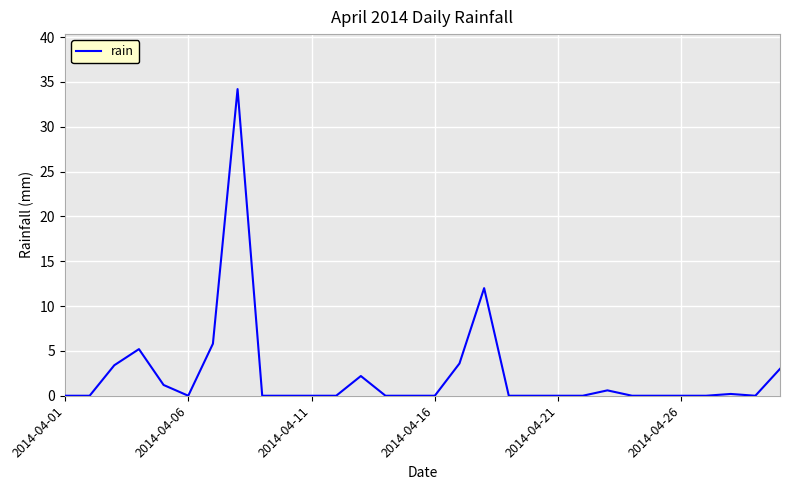

What is the difference between the maximum and minimum values?

34.2